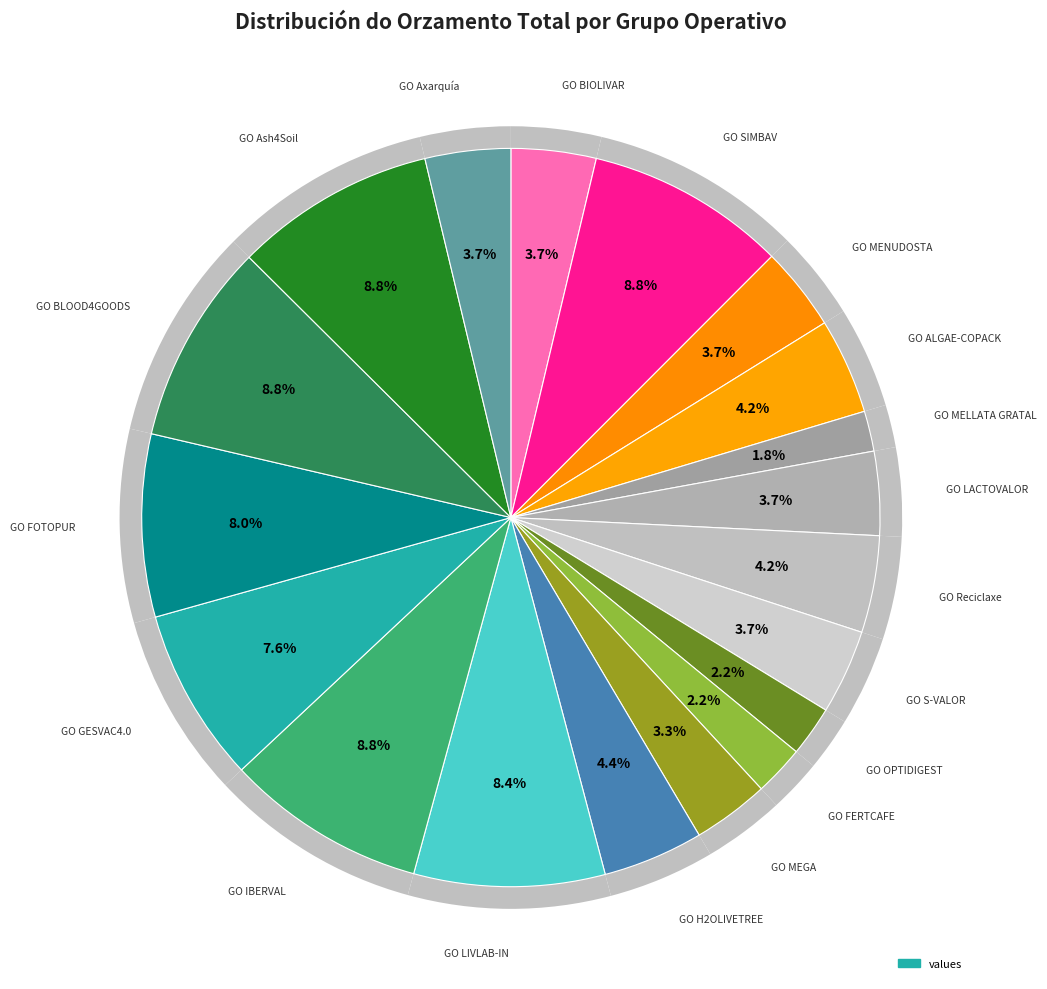

Is it true that GO MENUDOSTA is 4% of the pie?

True